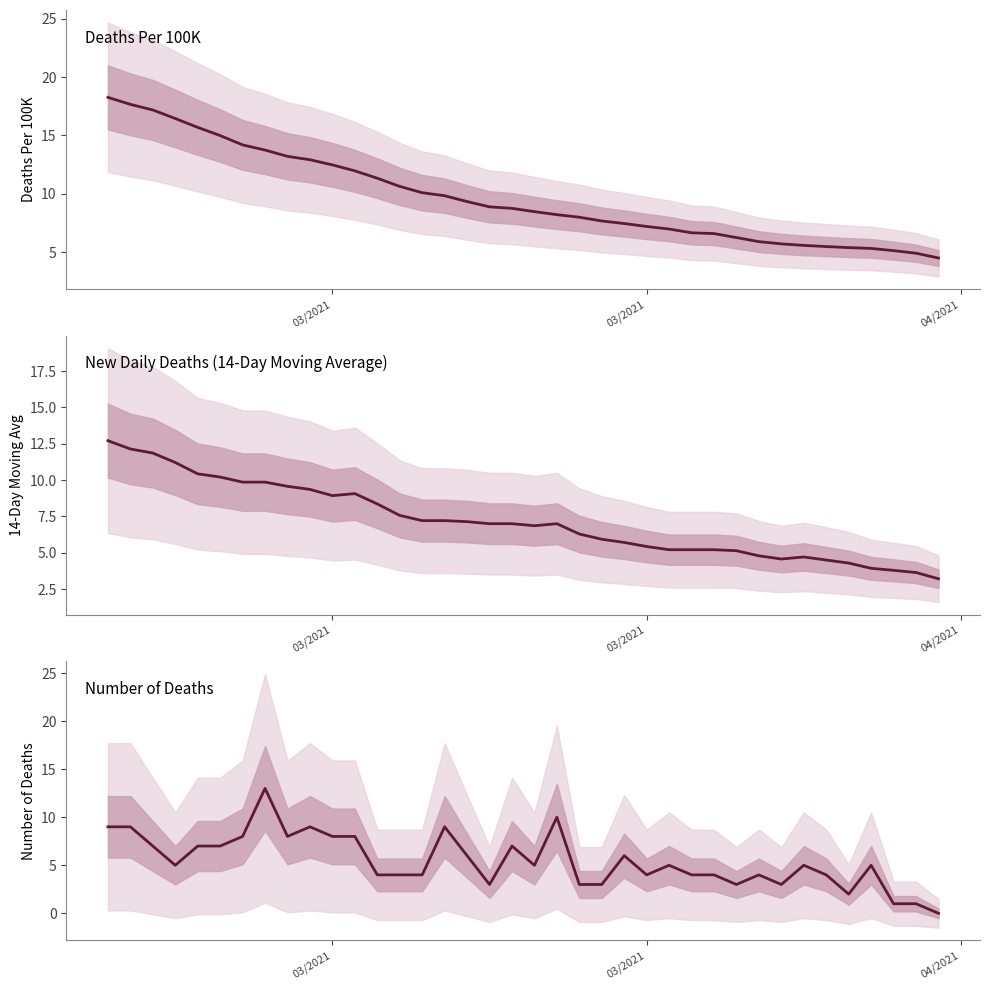

At how many categories does at least one series exceed 13?

9